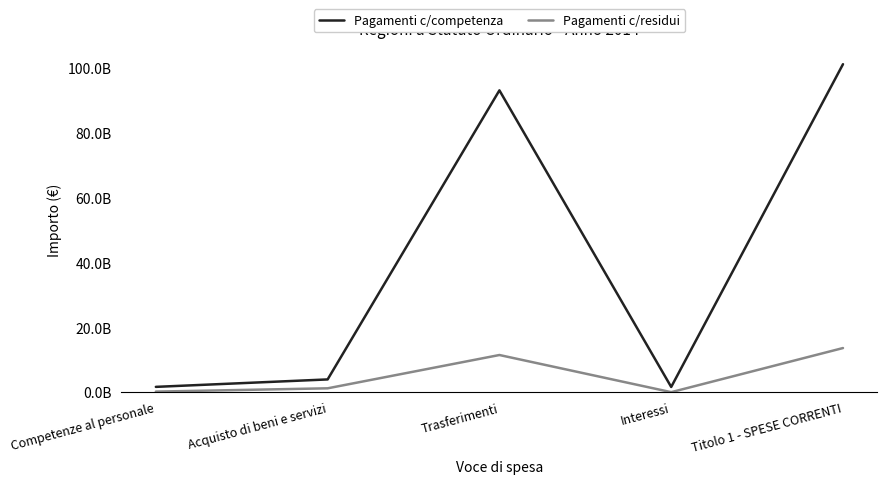

What are all the series names shown in the legend?

Pagamenti c/competenza, Pagamenti c/residui